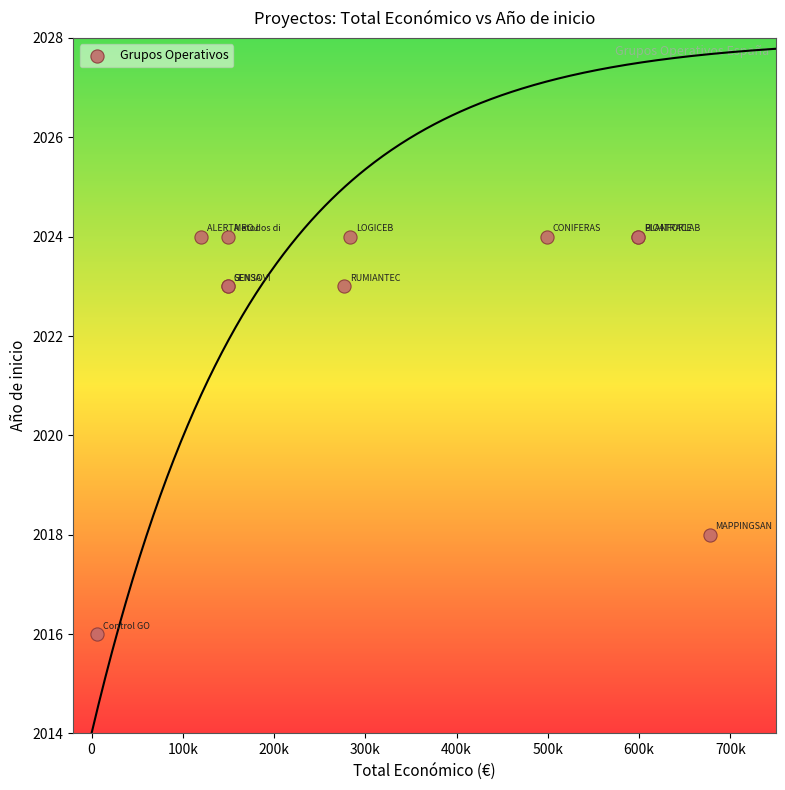

What Y value in the scatter plot is closest to 2020?

2018